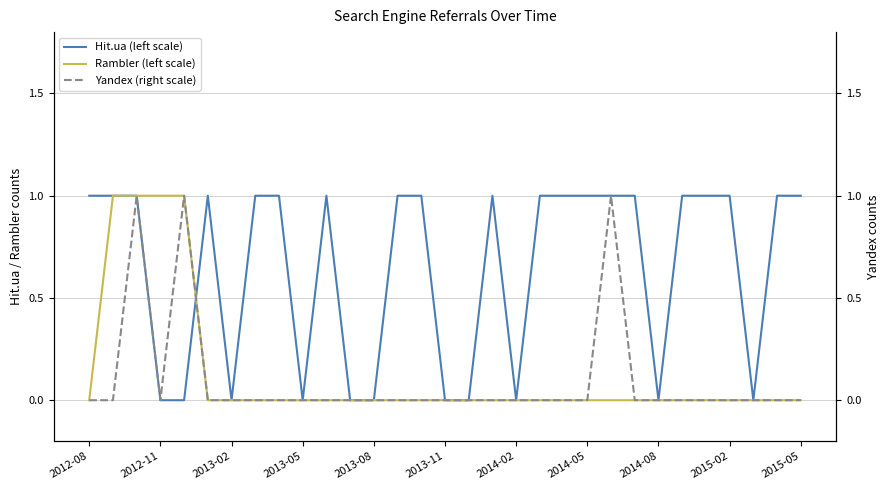

The value of Rambler (left scale) at 2013-02 is 0. True or false?

True